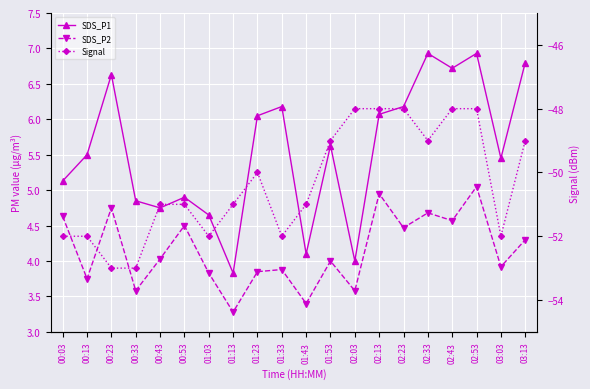

What is the lowest value of the Signal series?

-53.0